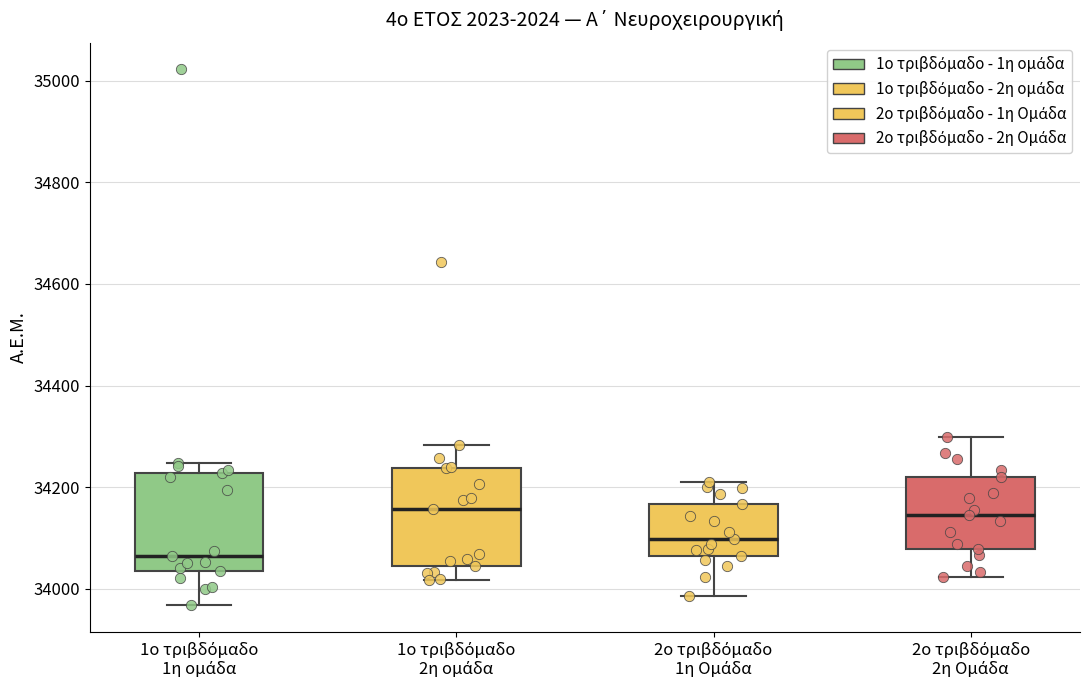

Reading left to right, transcribe this box plot: for each box, give where its median line is, the range the box spans, and where its two whiskers end, as read against the y-axis. The values are not printed on the chart, so give them approximately, as read against the axis.

1ο τριβδόμαδο 1η ομάδα: median 34060, box 34040 to 34220, whiskers 33960 to 34240
1ο τριβδόμαδο 2η ομάδα: median 34160, box 34040 to 34240, whiskers 34020 to 34280
2ο τριβδόμαδο 1η Ομάδα: median 34100, box 34060 to 34160, whiskers 33980 to 34220
2ο τριβδόμαδο 2η Ομάδα: median 34140, box 34080 to 34220, whiskers 34020 to 34300